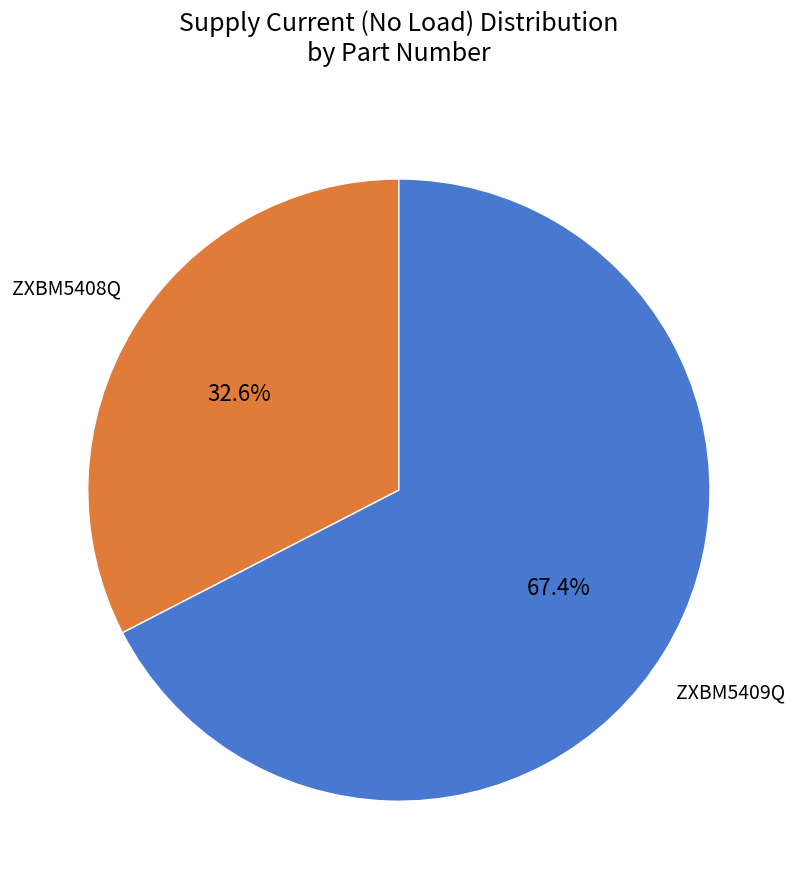

To the nearest percent, what is the average slice percentage?

50%